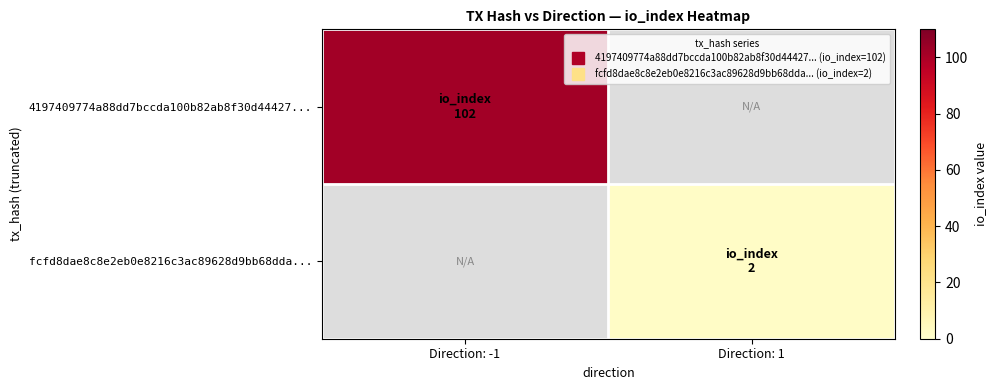

Is the value of fcfd8dae8c8e2eb0e8216c3ac89628d9bb68dda... at Direction: 1 greater than the value of 4197409774a88dd7bccda100b82ab8f30d44427... at Direction: -1?

No